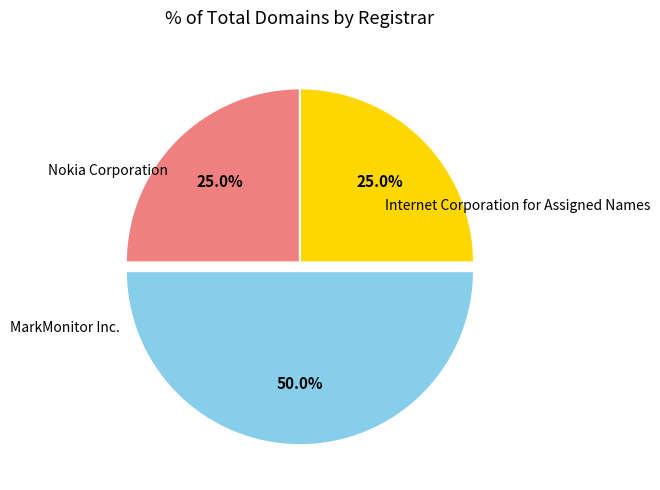

Count the number of slices in the pie.

3